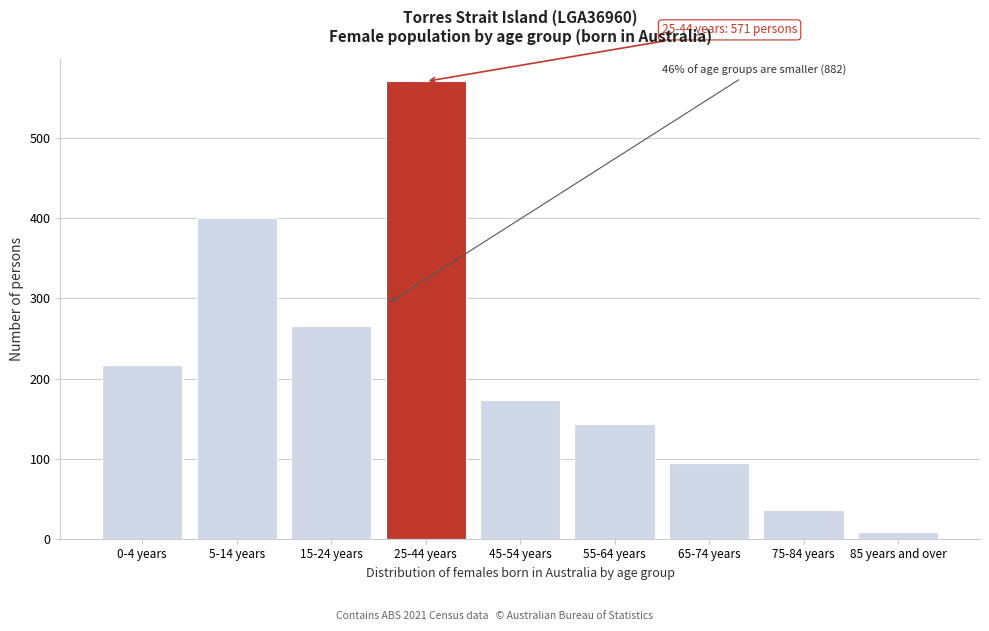

Reading right to left, transcribe all the data shown in this chart.

85 years and over=9	75-84 years=36	65-74 years=94	55-64 years=143	45-54 years=173	25-44 years=571	15-24 years=265	5-14 years=400	0-4 years=217